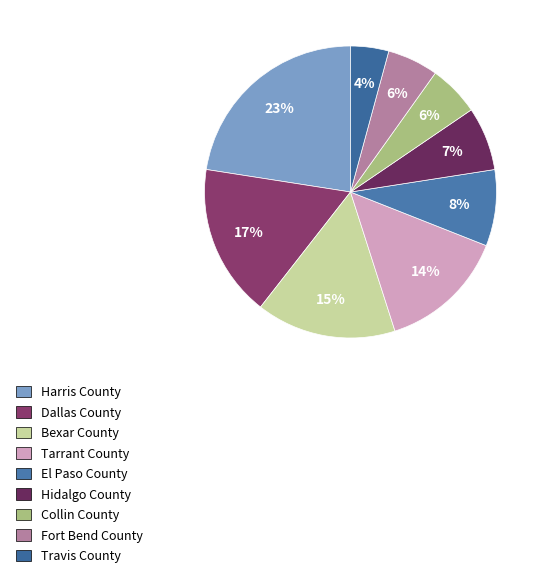

Is it true that El Paso County is 8% of the pie?

True